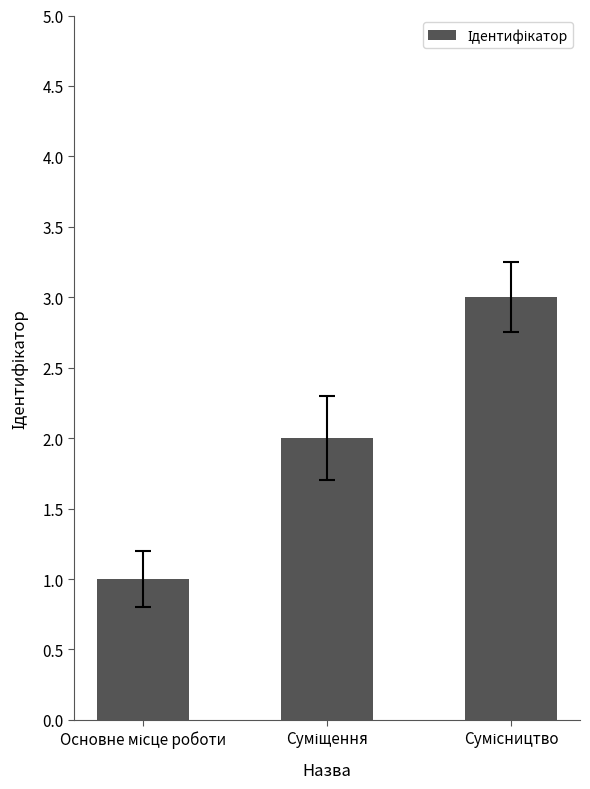

What is the sum of all values?

6